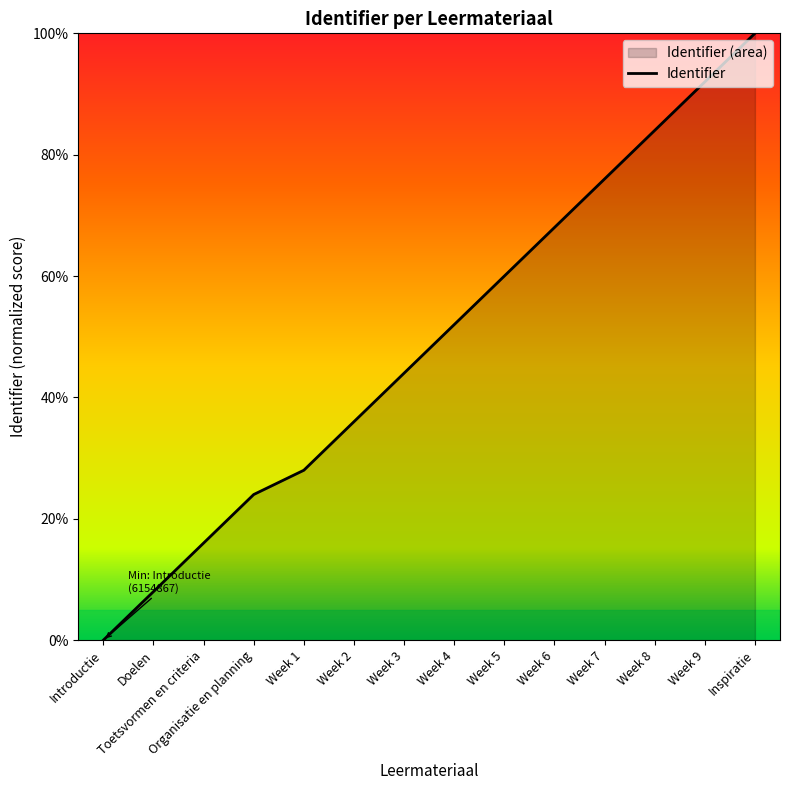

What is the change in value from Doelen to Toetsvormen en criteria?

+8.0